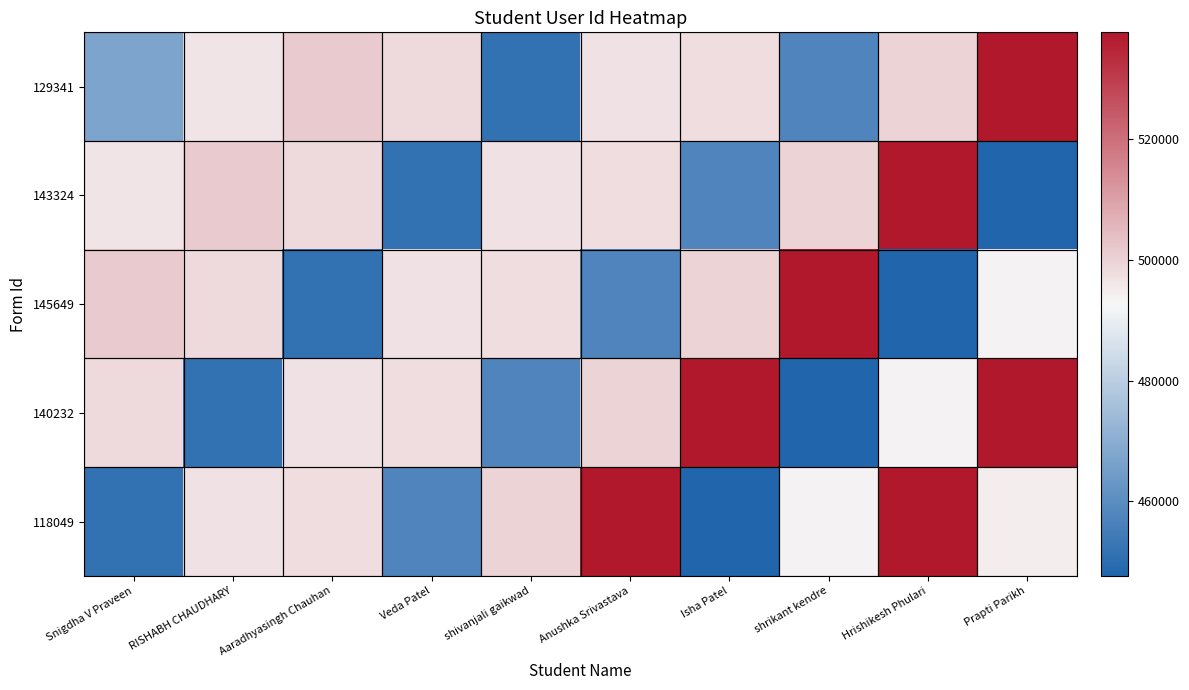

What is the difference between the highest and lowest values at Snigdha V Praveen?

49899